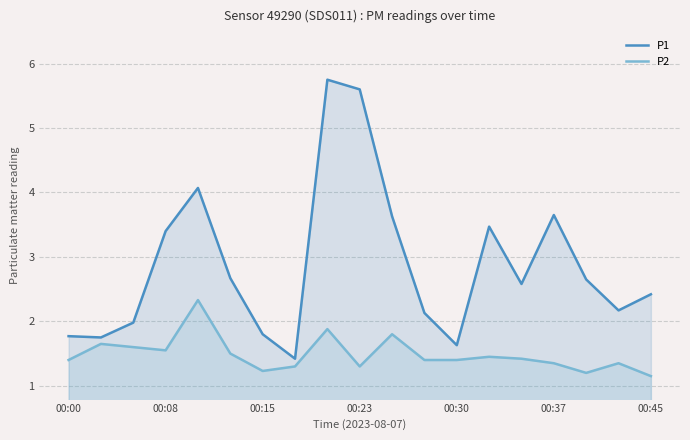

At which category is the sum across all series the highest?

8